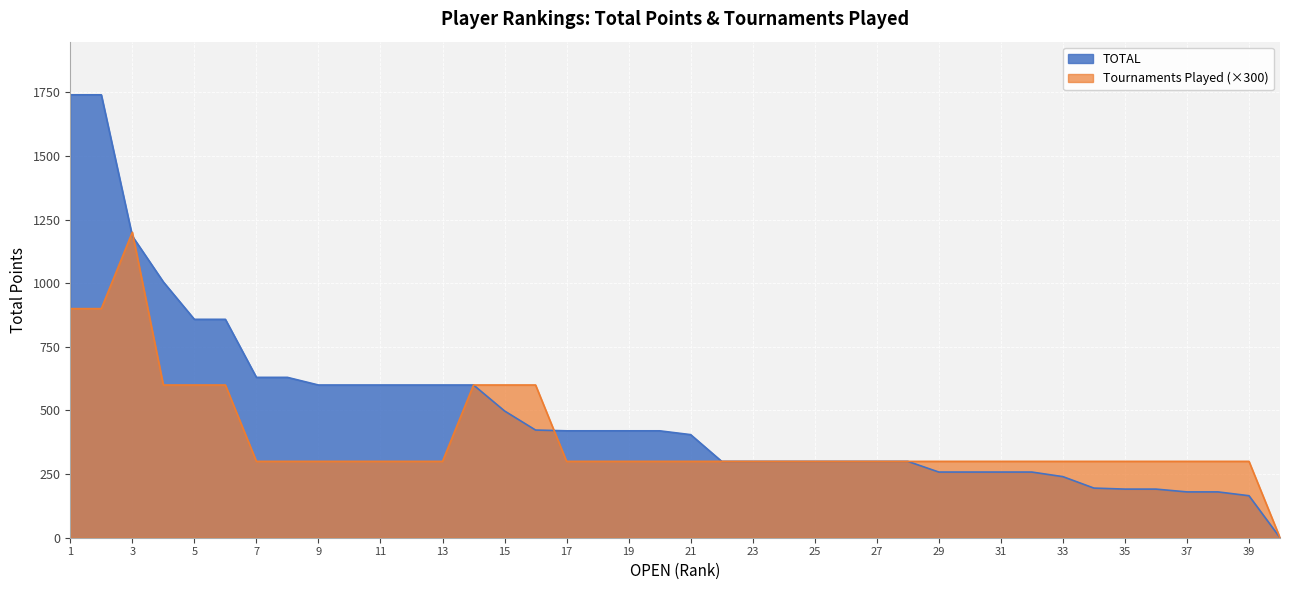

Where is the first local maximum for Tournaments Played?

3